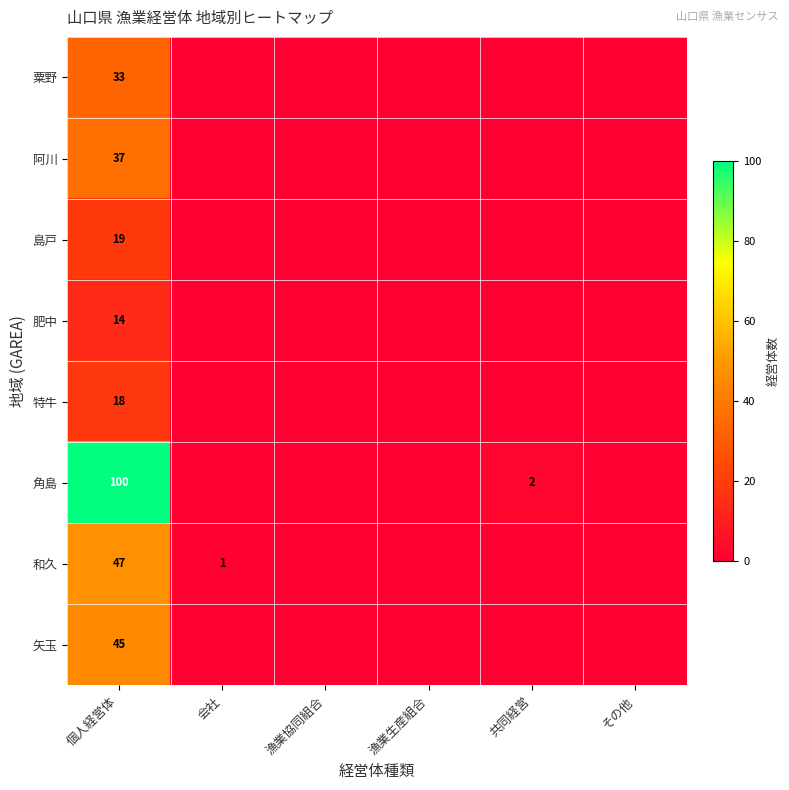

True or false: 粟野 has a value of 45 at 個人経営体.

False